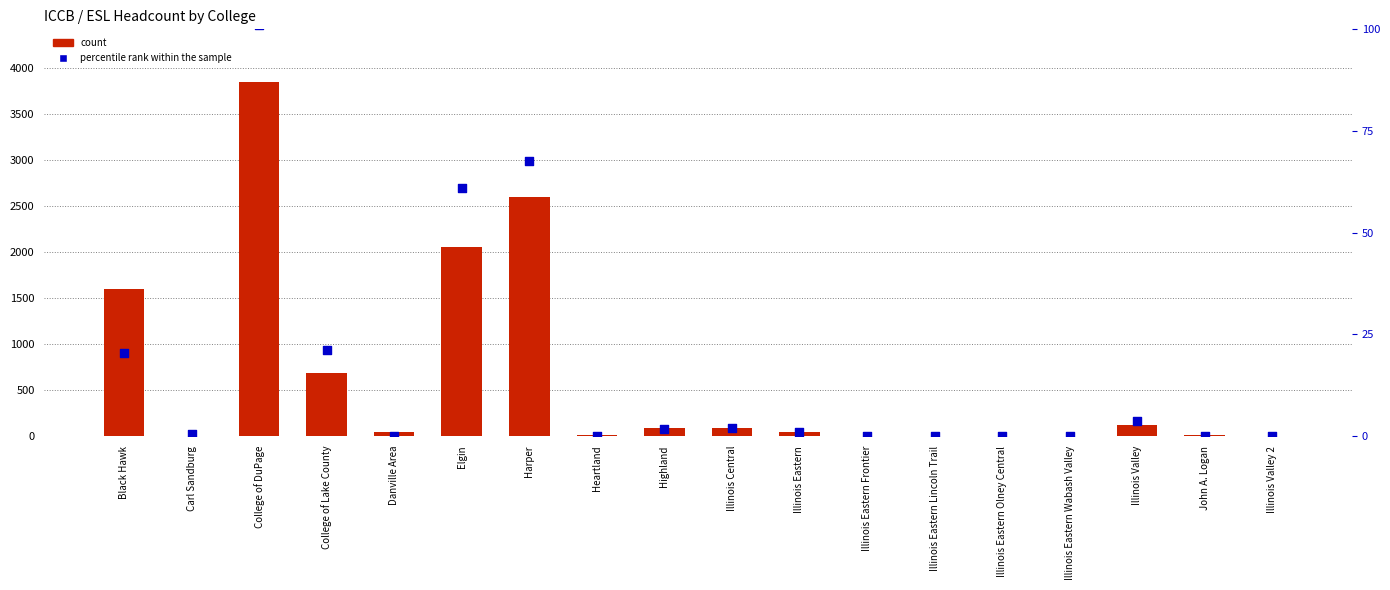

At which category is the sum across all series the highest?

College of DuPage